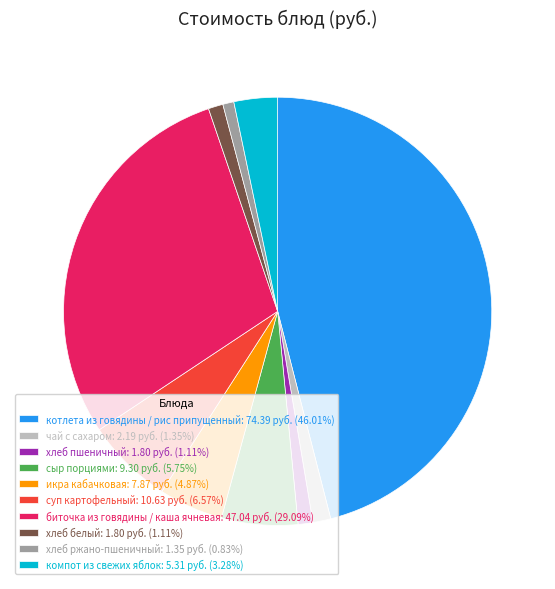

Do сыр порциями: 9.30 руб. (5.75%) and хлеб ржано-пшеничный: 1.35 руб. (0.83%) together represent more than half of the pie?

No